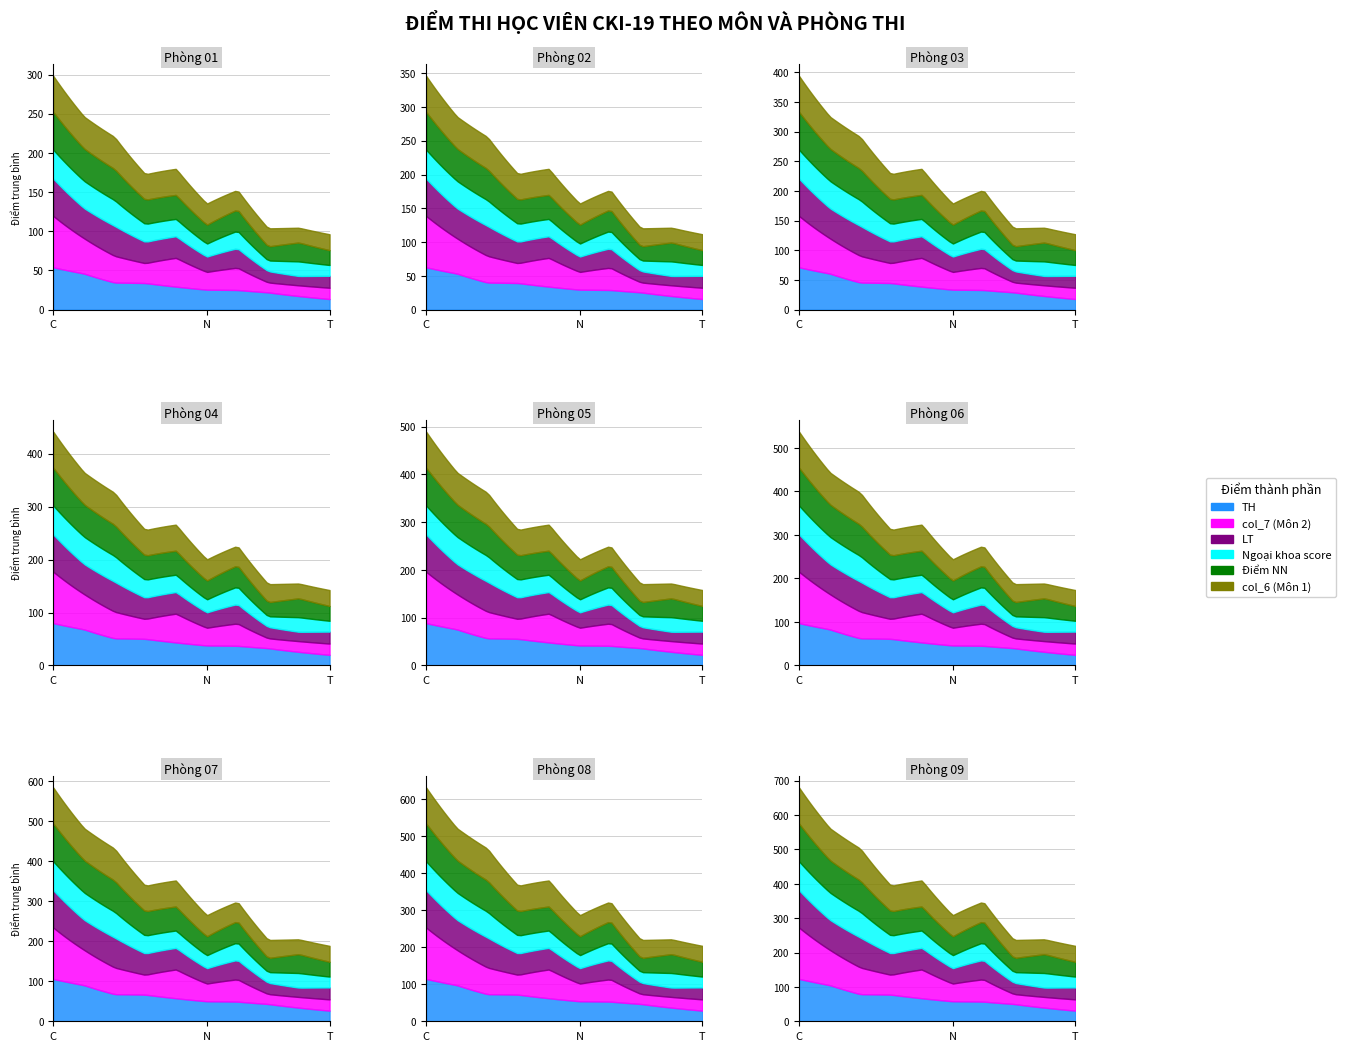

Which series ends up on top after the final intersection of col_6 (Môn 1) and TH?

col_6 (Môn 1)